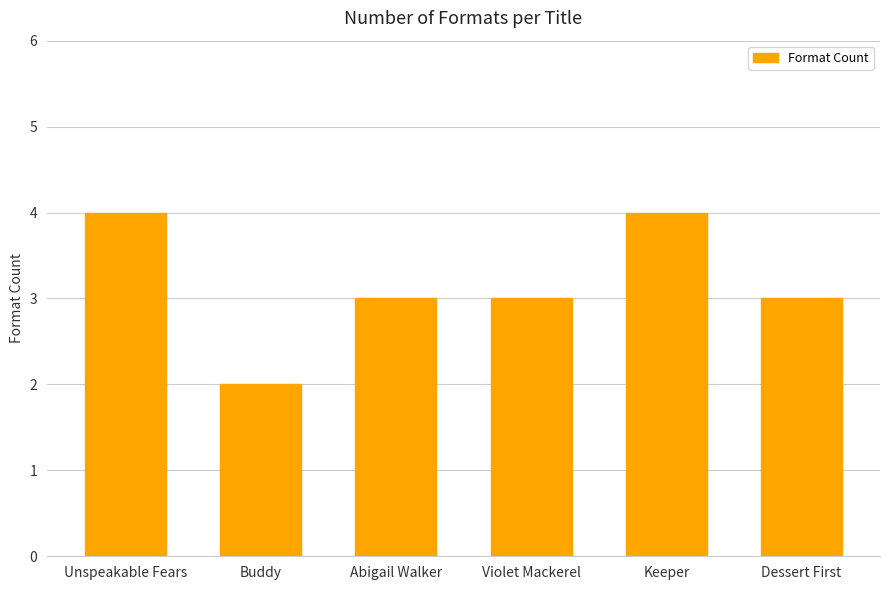

True or false: the data shows 7 at Unspeakable Fears.

False